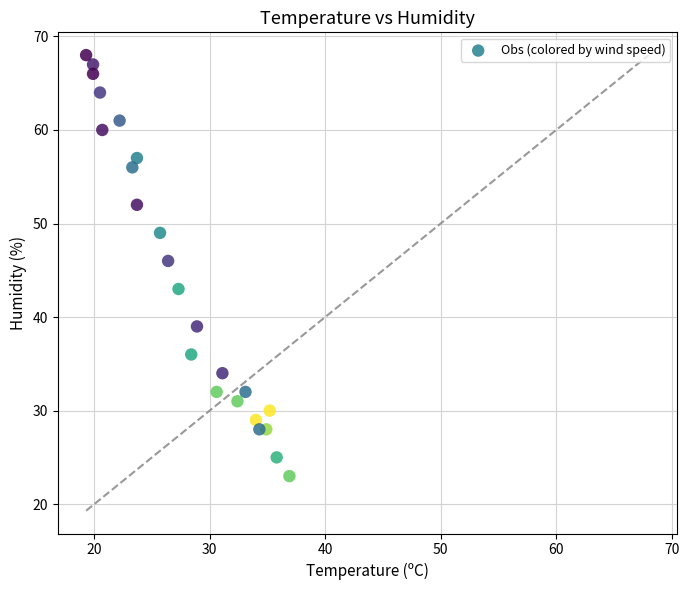

What Y value in the scatter plot is closest to 45?

46